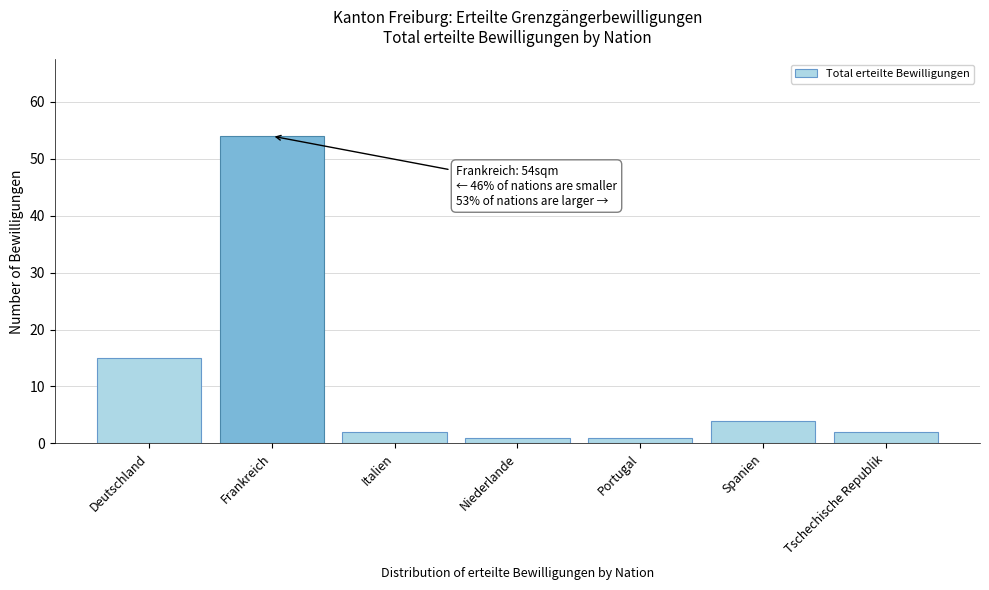

Reading left to right, list all the values displayed in this chart.

Deutschland=15	Frankreich=54	Italien=2	Niederlande=1	Portugal=1	Spanien=4	Tschechische Republik=2